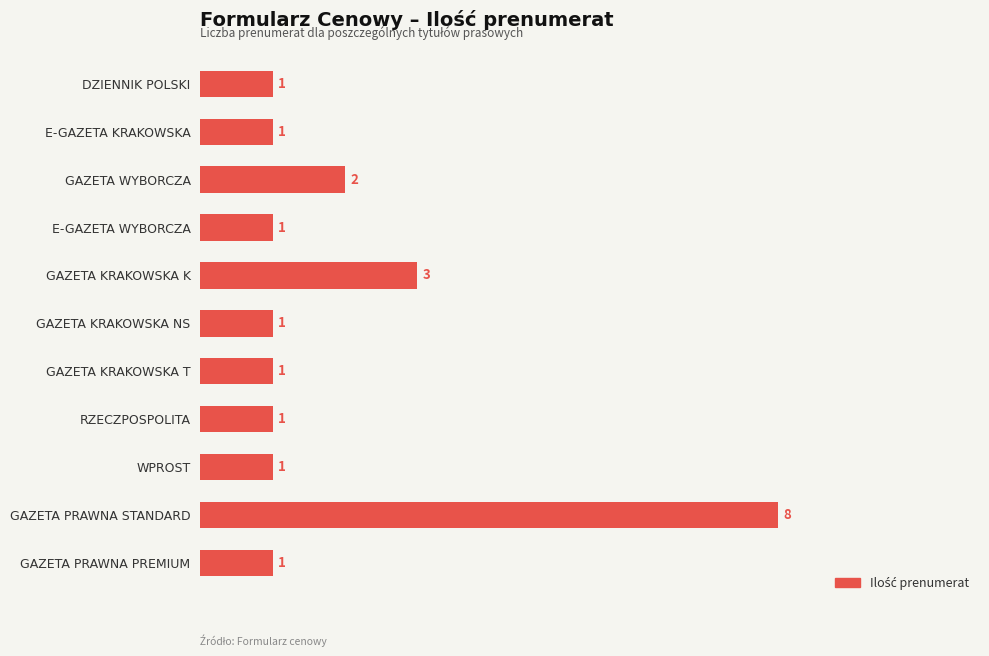

True or false: the data shows 1 at RZECZPOSPOLITA.

True